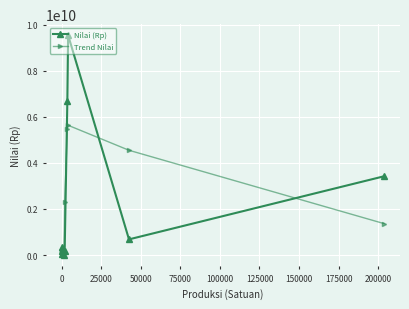

Which series has the widest spread of values?

Nilai (Rp)